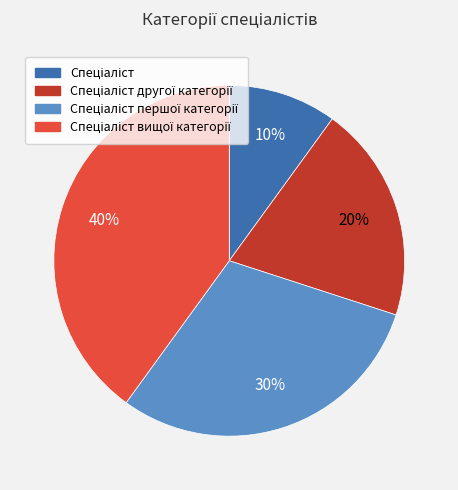

Is there any slice that represents more than half of the pie?

No